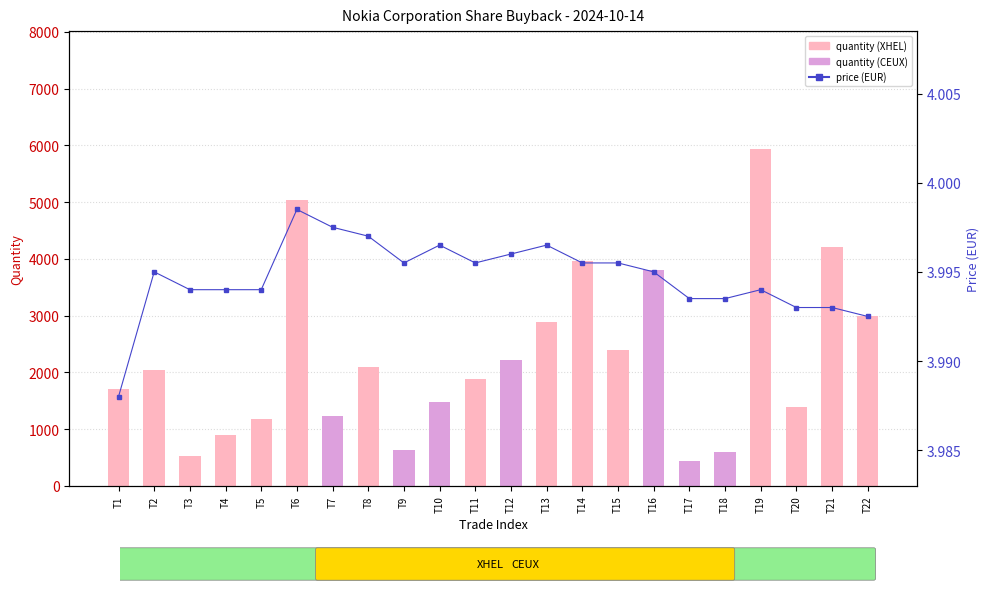

Reading left to right, extract all data points from this chart.

T1=4.0	T2=4.0	T3=4.0	T4=4.0	T5=4.0	T6=4.0	T7=4.0	T8=4.0	T9=4.0	T10=4.0	T11=4.0	T12=4.0	T13=4.0	T14=4.0	T15=4.0	T16=4.0	T17=4.0	T18=4.0	T19=4.0	T20=4.0	T21=4.0	T22=4.0